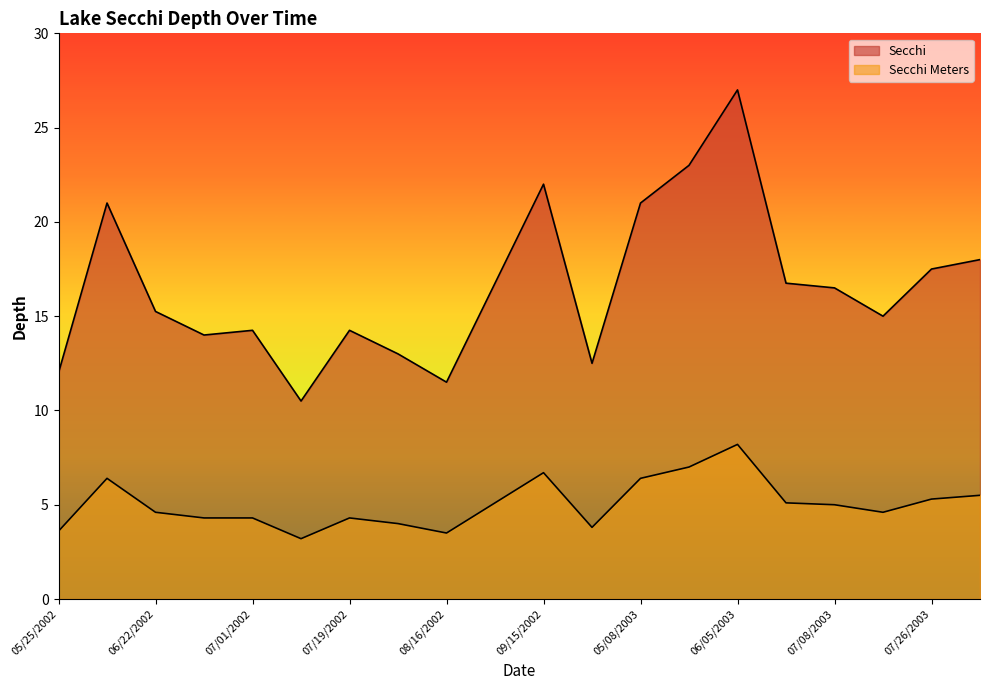

True or false: Secchi and Secchi Meters intersect in this chart.

False